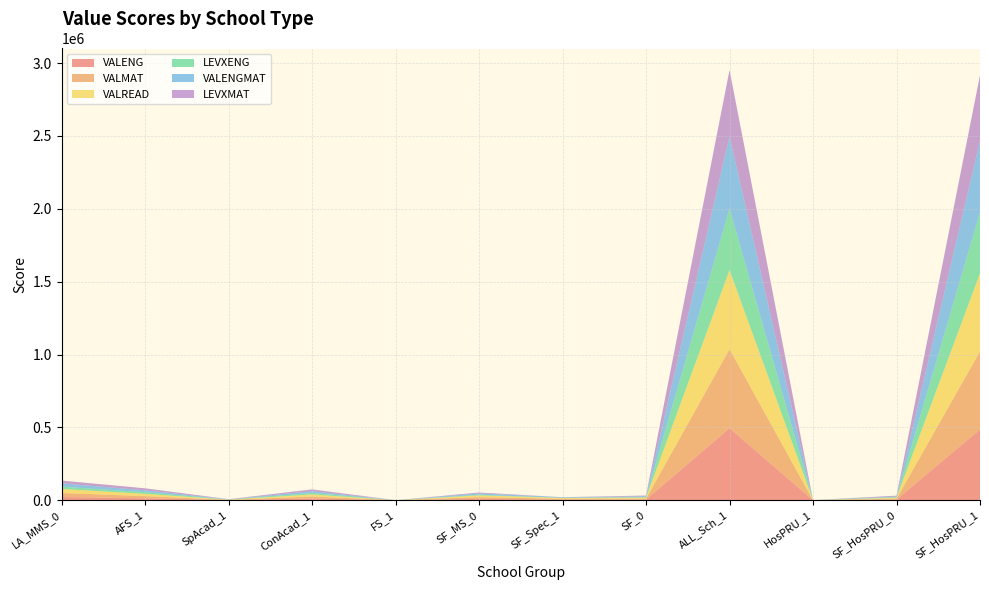

Reading left to right, list all the values displayed in this chart.

VALENG: LA_MMS_0=22150	AFS_1=12962	SpAcad_1=1088	ConAcad_1=11814	FS_1=60	SF_MS_0=9173	SF_Spec_1=4476	SF_0=4697	ALL_Sch_1=494397	HosPRU_1=168	SF_HosPRU_0=4529	SF_HosPRU_1=485225
VALMAT: LA_MMS_0=27512	AFS_1=15389	SpAcad_1=1480	ConAcad_1=13843	FS_1=66	SF_MS_0=12108	SF_Spec_1=5699	SF_0=6409	ALL_Sch_1=542511	HosPRU_1=219	SF_HosPRU_0=6190	SF_HosPRU_1=536322
VALREAD: LA_MMS_0=27500	AFS_1=15390	SpAcad_1=1480	ConAcad_1=13844	FS_1=66	SF_MS_0=12095	SF_Spec_1=5697	SF_0=6398	ALL_Sch_1=542525	HosPRU_1=219	SF_HosPRU_0=6179	SF_HosPRU_1=536346
LEVXENG: LA_MMS_0=16111	AFS_1=11565	SpAcad_1=853	ConAcad_1=10655	FS_1=57	SF_MS_0=4536	SF_Spec_1=208	SF_0=4328	ALL_Sch_1=422482	HosPRU_1=45	SF_HosPRU_0=4283	SF_HosPRU_1=418199
VALENGMAT: LA_MMS_0=22142	AFS_1=12961	SpAcad_1=1088	ConAcad_1=11813	FS_1=60	SF_MS_0=9166	SF_Spec_1=4476	SF_0=4690	ALL_Sch_1=494303	HosPRU_1=168	SF_HosPRU_0=4522	SF_HosPRU_1=489781
LEVXMAT: LA_MMS_0=19495	AFS_1=13535	SpAcad_1=1123	ConAcad_1=12355	FS_1=57	SF_MS_0=5951	SF_Spec_1=266	SF_0=5685	ALL_Sch_1=456347	HosPRU_1=61	SF_HosPRU_0=5624	SF_HosPRU_1=450724